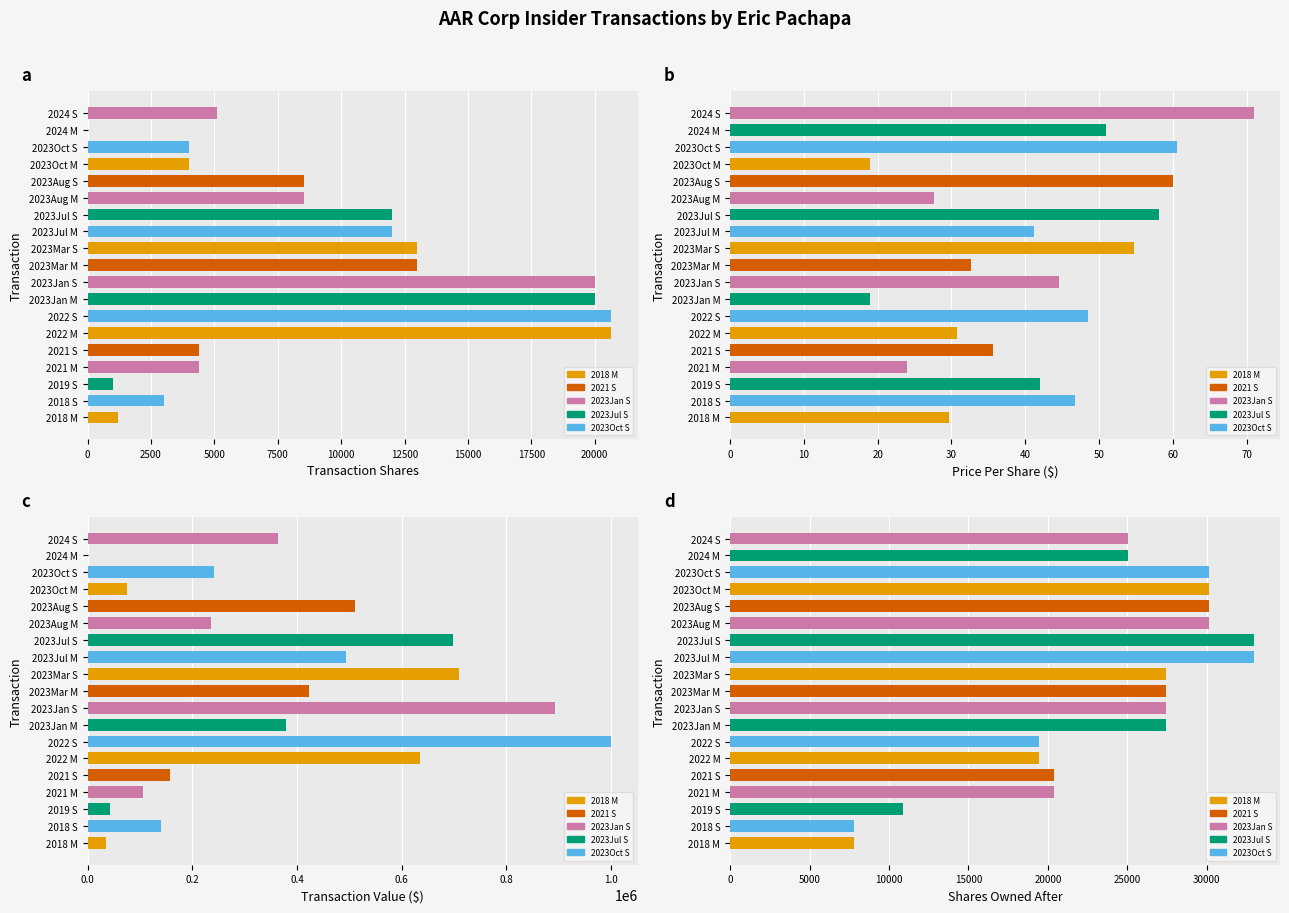

At how many categories does at least one series exceed 575430?

5